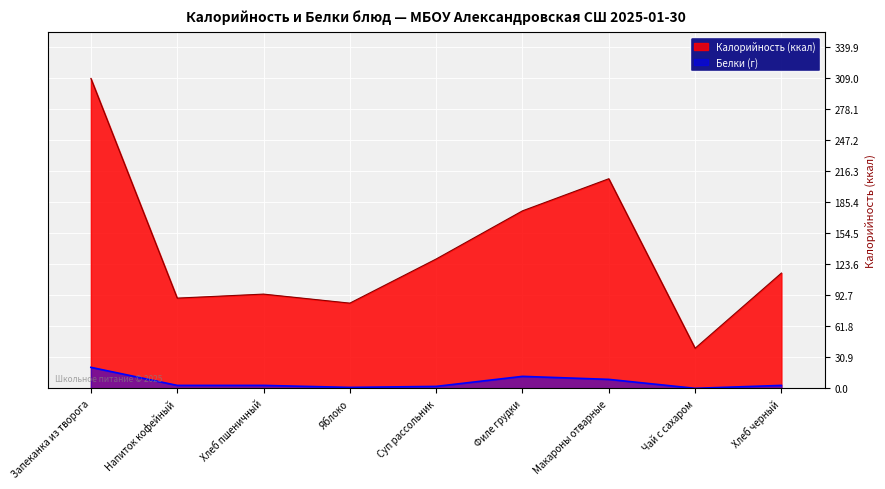

At how many categories does at least one series exceed 162?

3